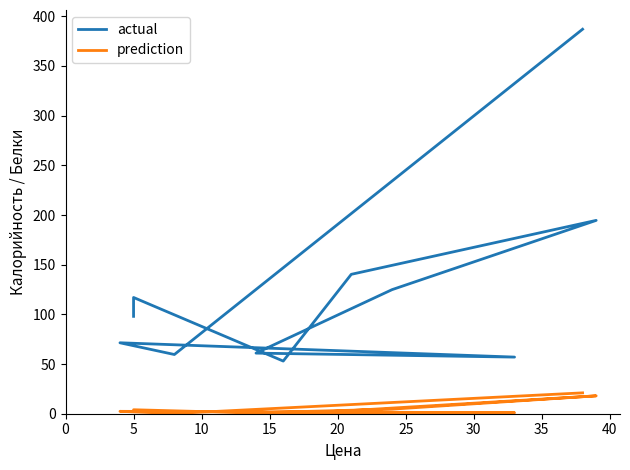

Which series has the largest range (max minus min)?

actual